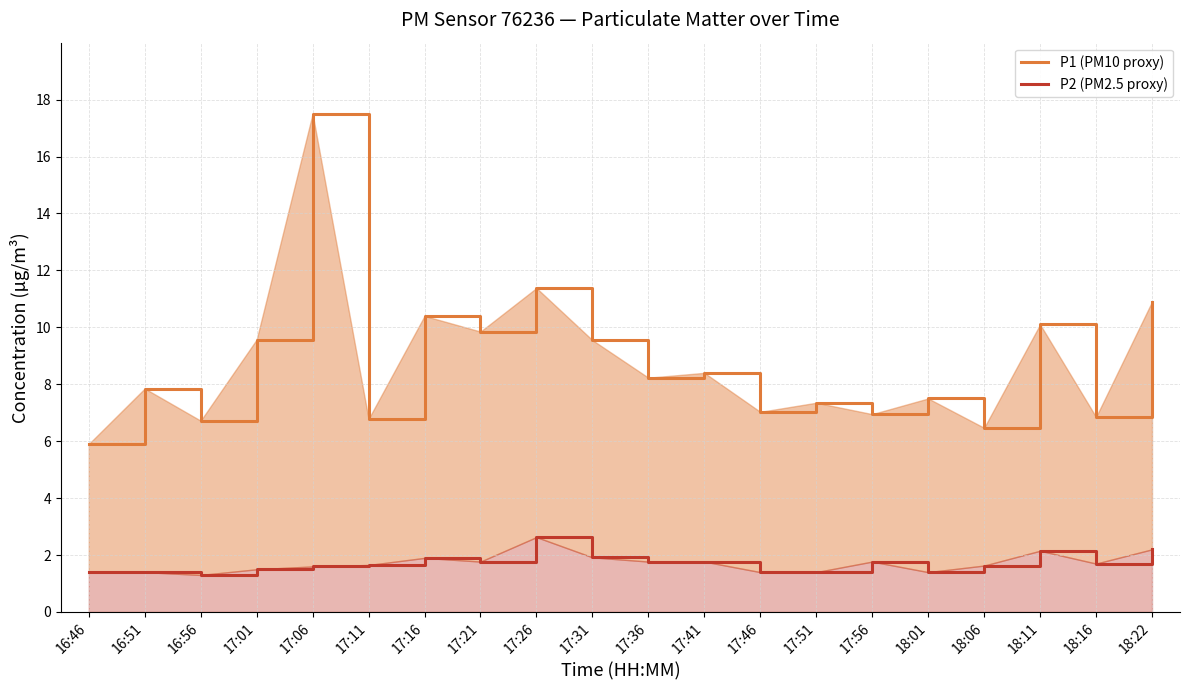

Which has a higher value, 17:11 or 16:46?

17:11